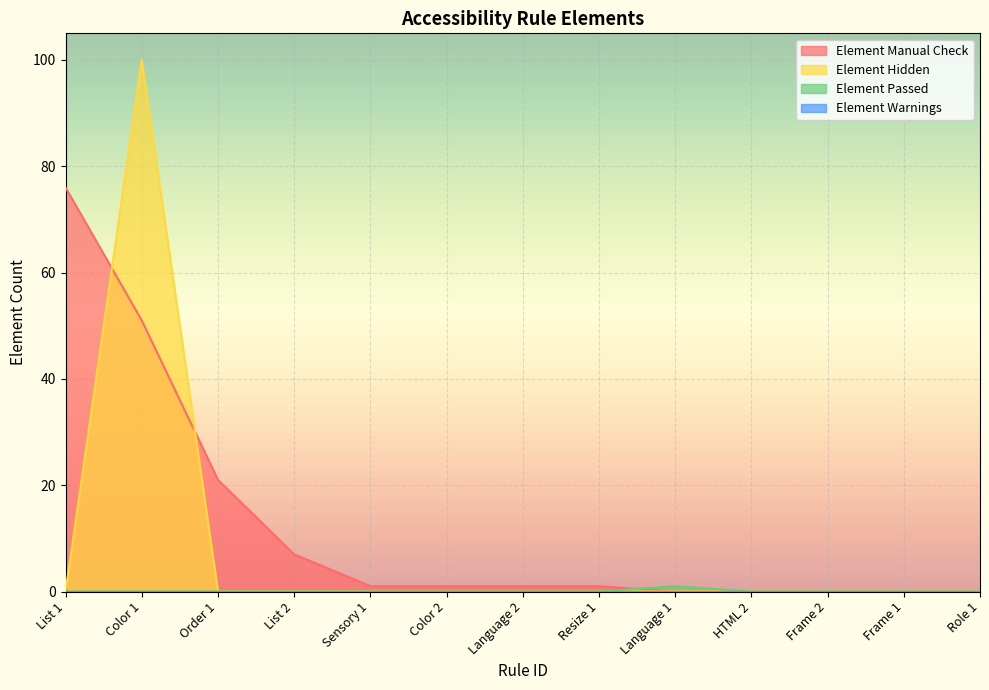

Reading left to right, list all the values displayed in this chart.

Element Manual Check: List 1=76	Color 1=51	Order 1=21	List 2=7	Sensory 1=1	Color 2=1	Language 2=1	Resize 1=1	Language 1=0	HTML 2=0	Frame 2=0	Frame 1=0	Role 1=0
Element Hidden: List 1=0	Color 1=100	Order 1=0	List 2=0	Sensory 1=0	Color 2=0	Language 2=0	Resize 1=0	Language 1=0	HTML 2=0	Frame 2=0	Frame 1=0	Role 1=0
Element Passed: List 1=0	Color 1=0	Order 1=0	List 2=0	Sensory 1=0	Color 2=0	Language 2=0	Resize 1=0	Language 1=1	HTML 2=0	Frame 2=0	Frame 1=0	Role 1=0